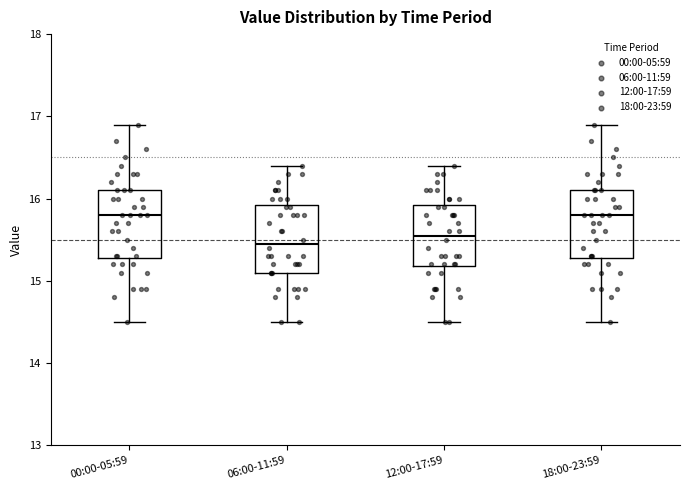

Reading left to right, read every box against the y-axis: the position of its median line, the range the box covers, and the ends of its whiskers. The values are not printed on the chart, so give them approximately, as read against the axis.

00:00-05:59: median 15.8, box 15.3 to 16.1, whiskers 14.5 to 16.9
06:00-11:59: median 15.5, box 15.1 to 15.9, whiskers 14.5 to 16.4
12:00-17:59: median 15.6, box 15.2 to 15.9, whiskers 14.5 to 16.4
18:00-23:59: median 15.8, box 15.3 to 16.1, whiskers 14.5 to 16.9